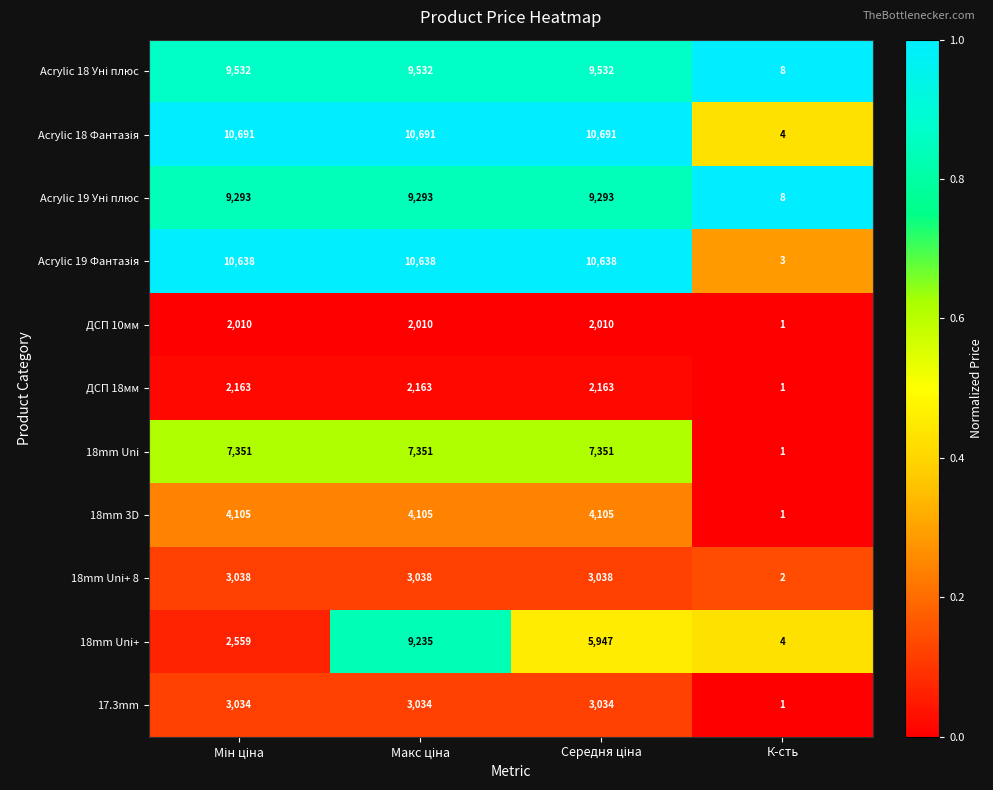

At how many categories does at least one series exceed 4360?

3